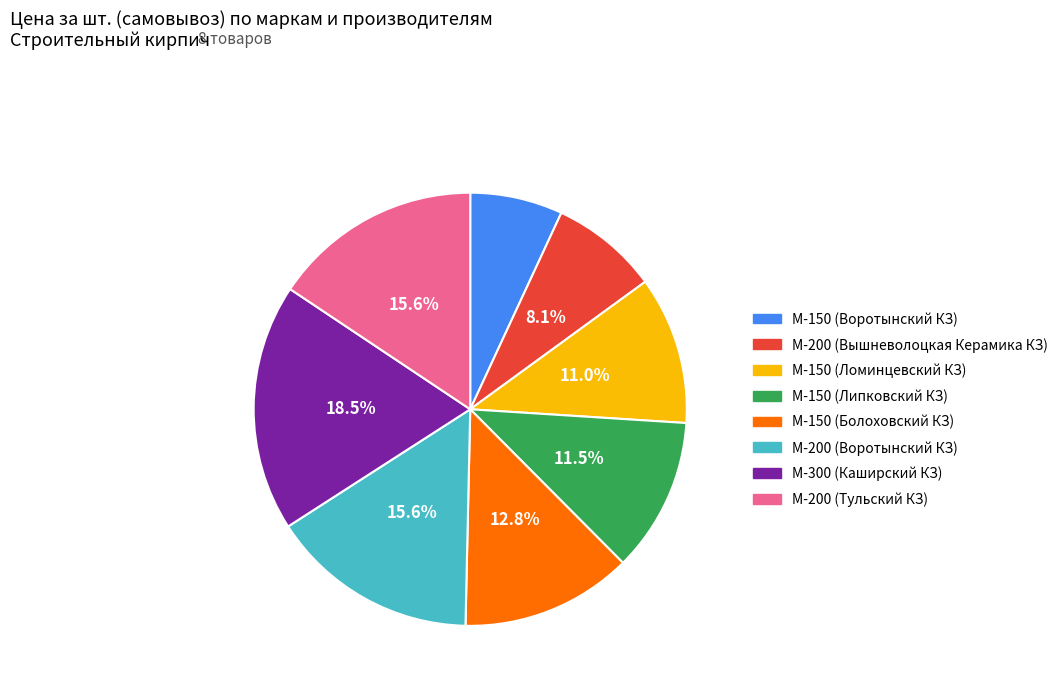

To the nearest percent, what is the difference between the М-200 (Воротынский КЗ) and М-300 (Каширский КЗ) slice percentages?

3%